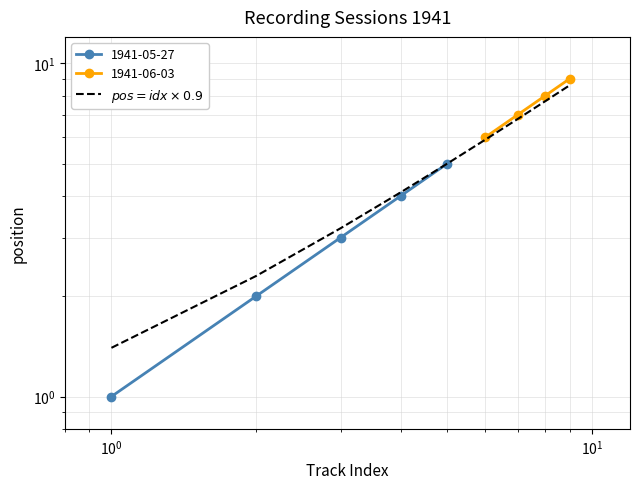

True or false: there are more than 0 points higher than both neighbors.

False